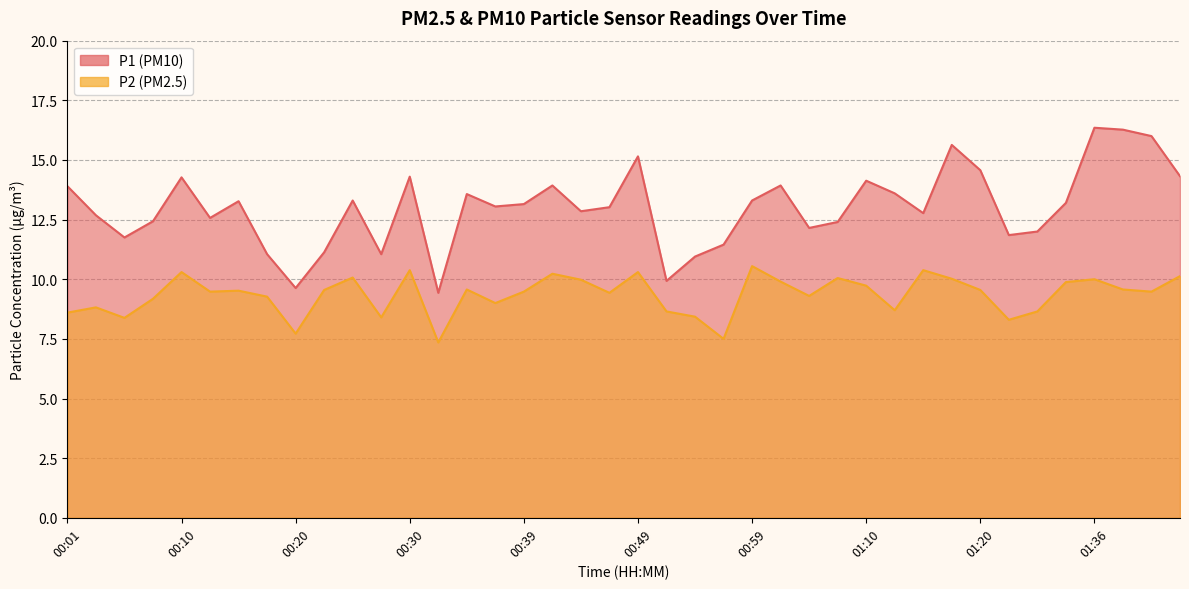

At which category is the sum across all series the highest?

01:36